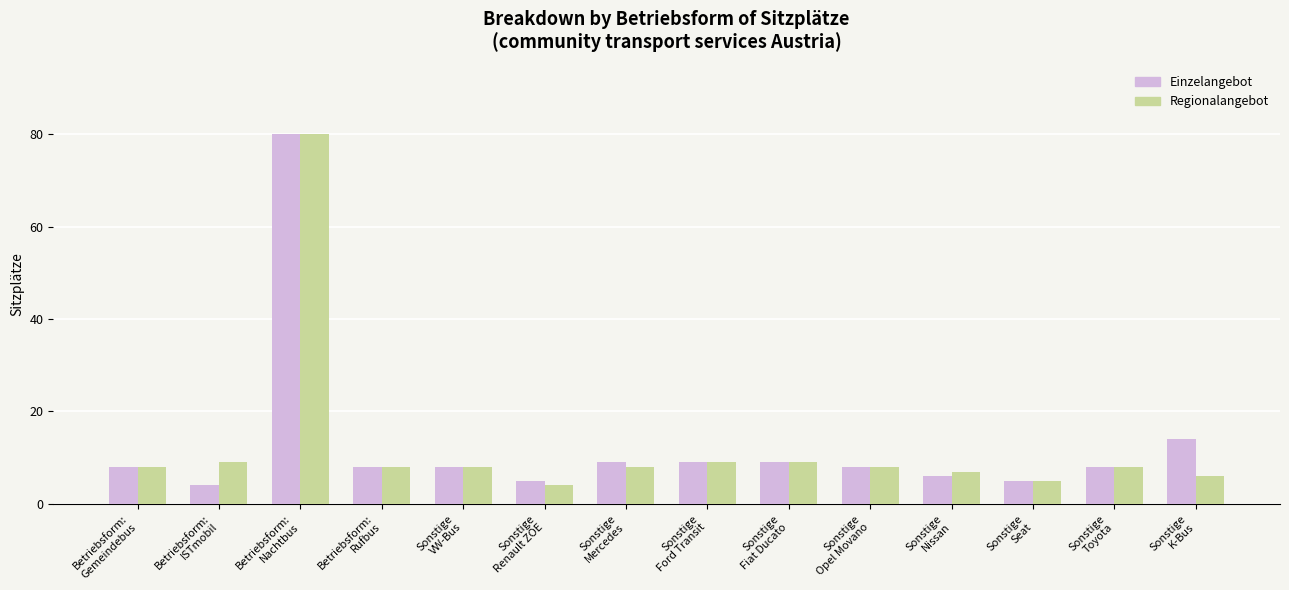

How many series are shown in this chart?

2